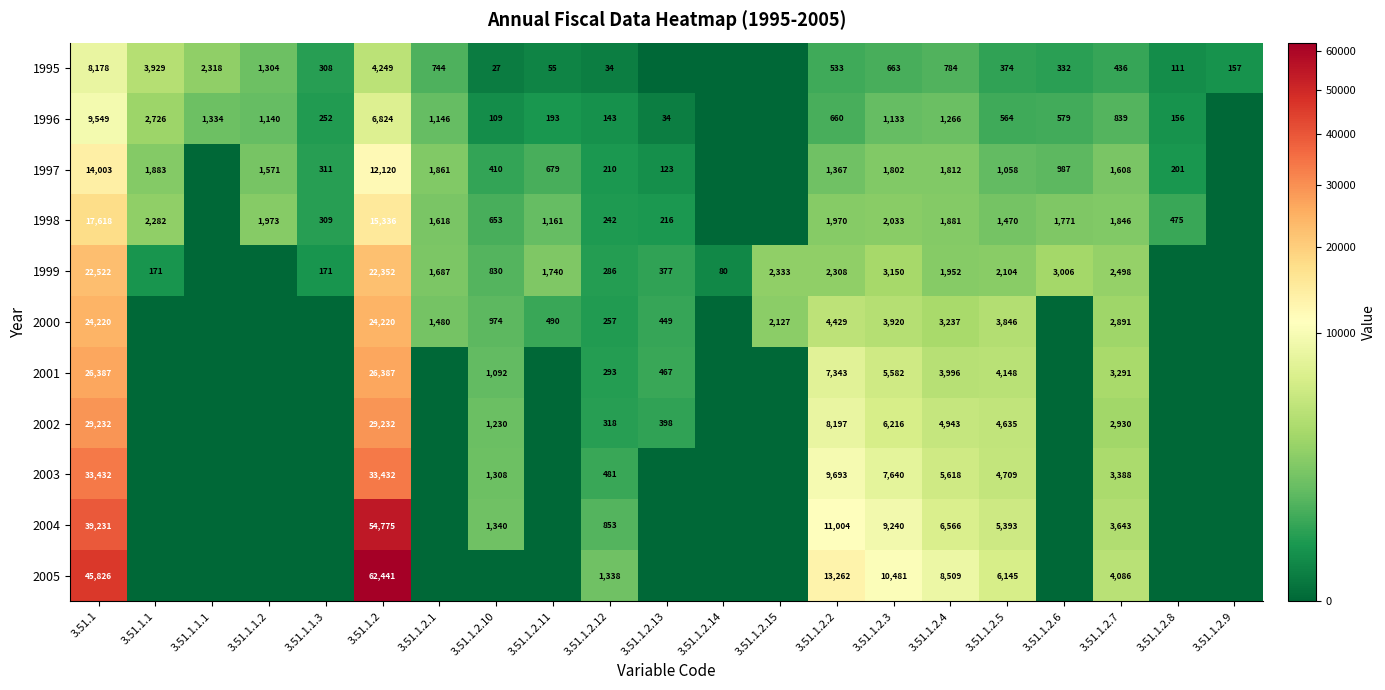

The value of 1998 at 3.51.1.2.7 is 1170. True or false?

False